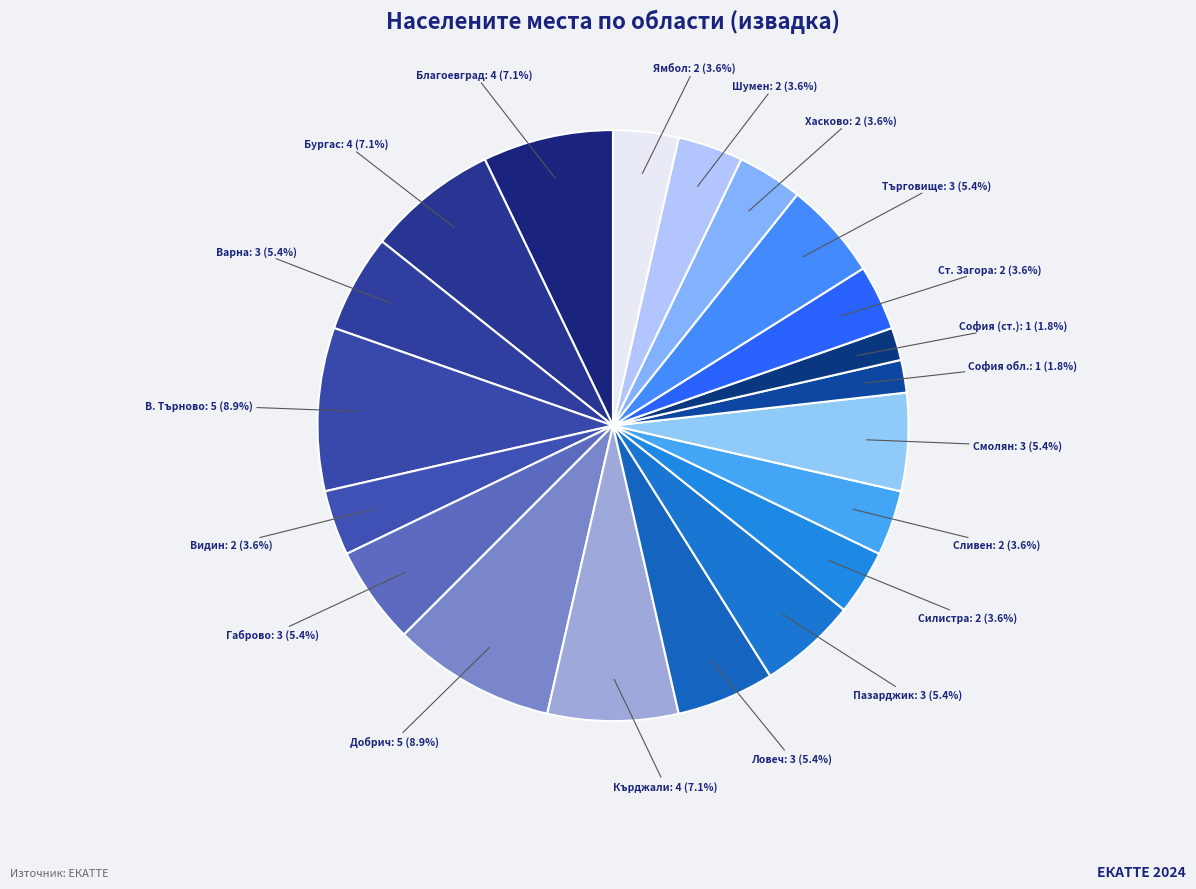

How many segments does this pie chart have?

20